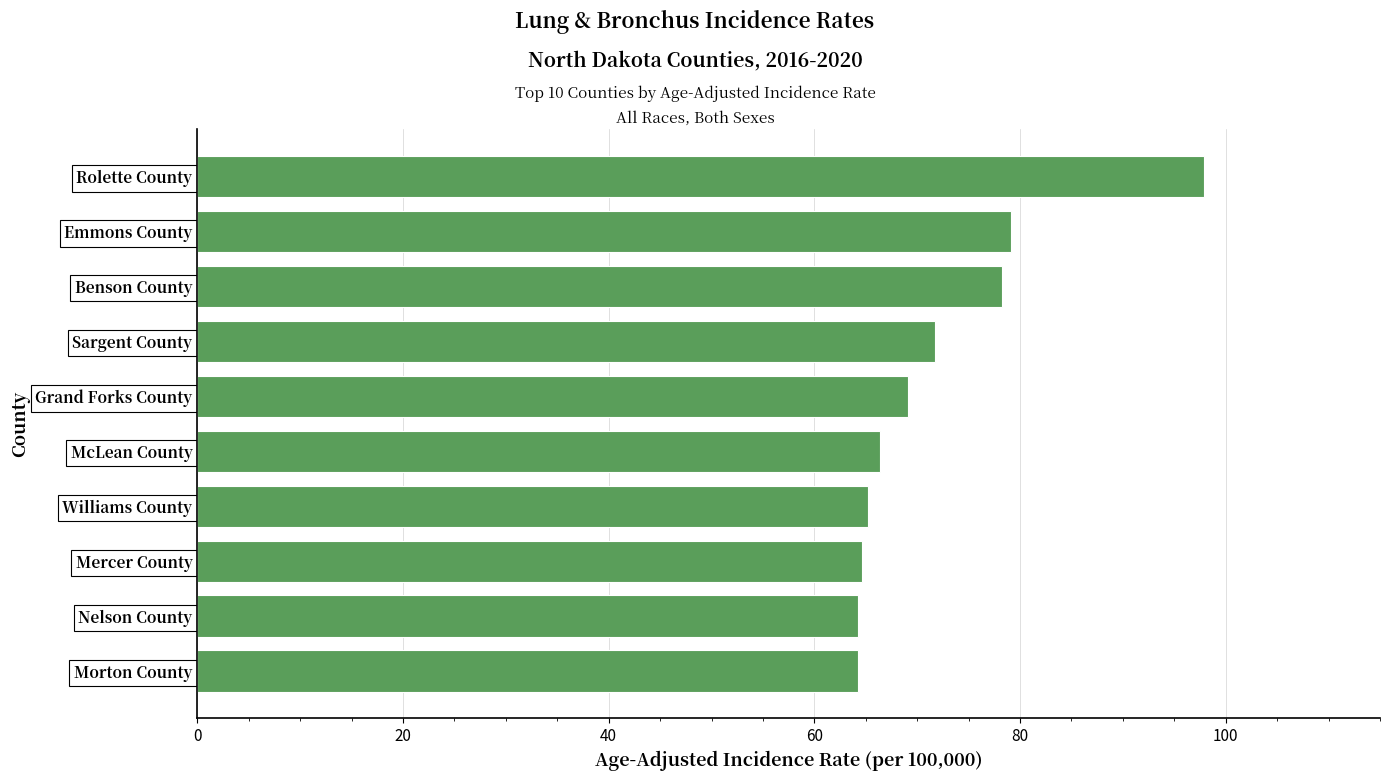

Read the value at Williams County.

65.2